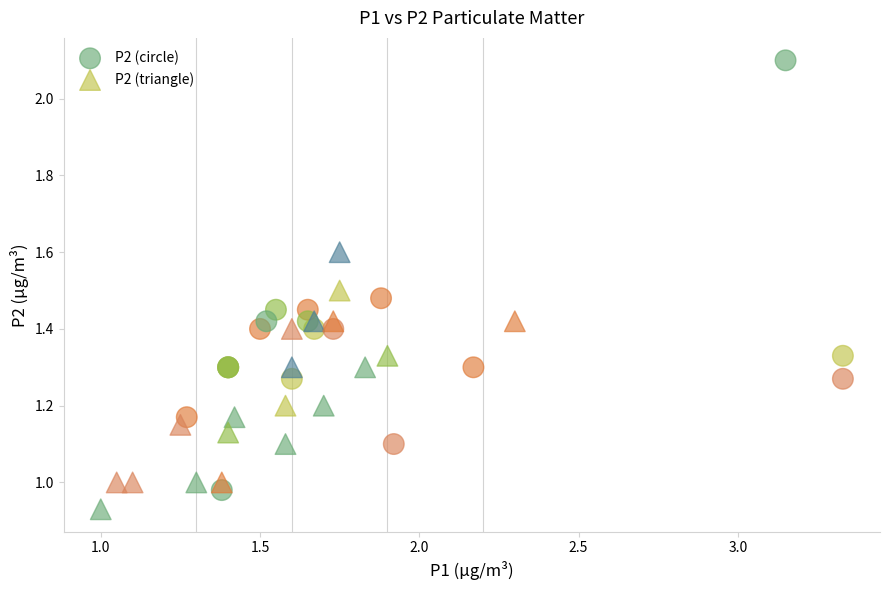

Which series has the widest spread of Y values?

P2 (circle)